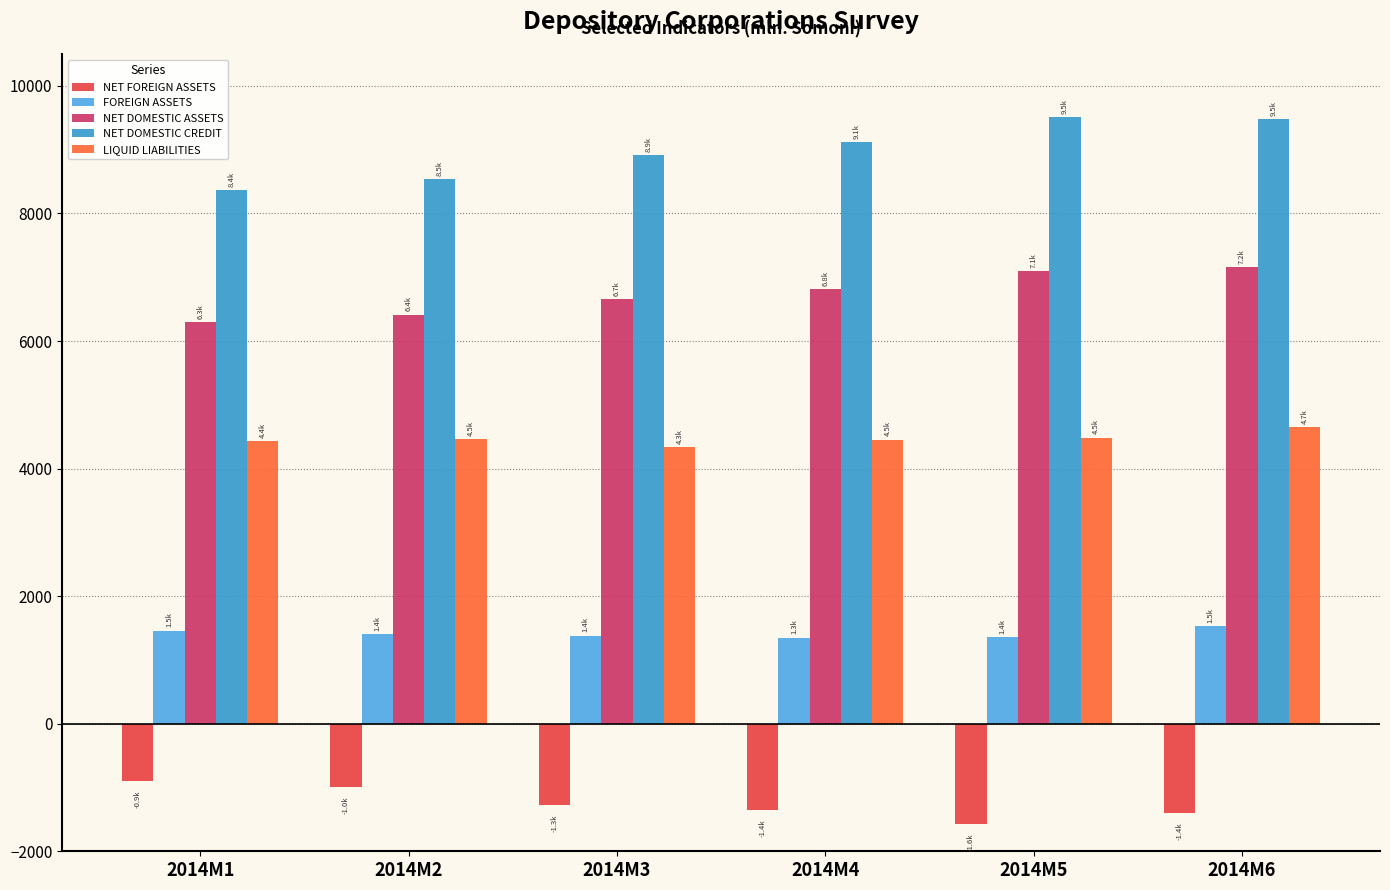

What is the difference between the second highest and minimum values in the NET FOREIGN ASSETS series?

574.4